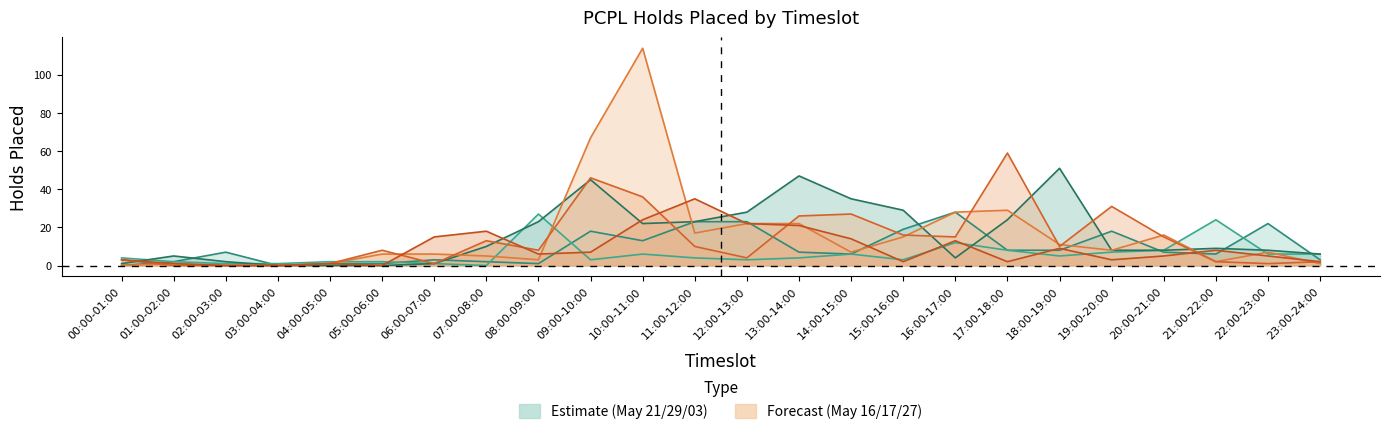

At which label does 2022-05-16 first exceed 7?

09:00-10:00